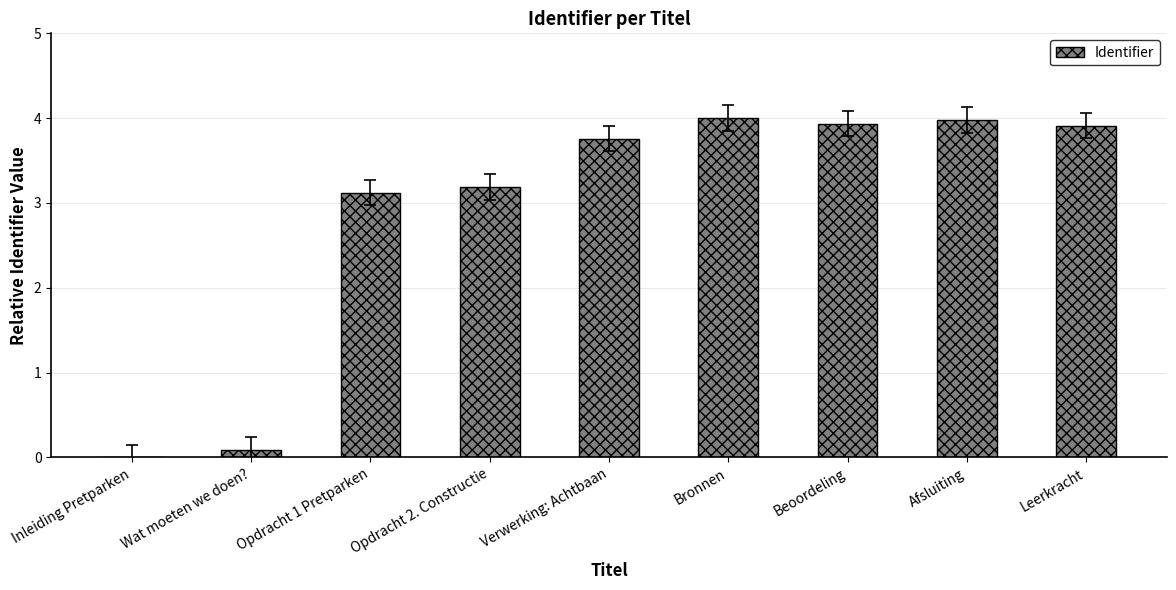

What is the greatest value displayed?

4.0